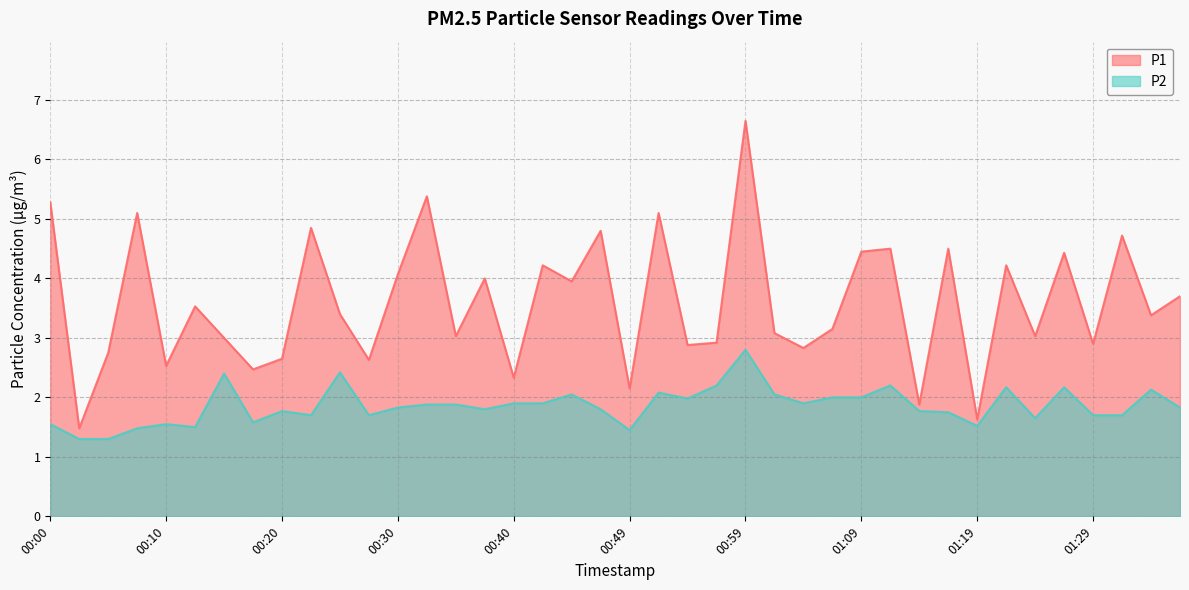

Reading left to right, list all the values displayed in this chart.

P1: 5.3	1.5	2.8	5.1	2.5	3.5	3.0	2.5	2.6	4.8	3.4	2.6	4.1	5.4	3.0	4.0	2.3	4.2	4.0	4.8	2.1	5.1	2.9	2.9	6.7	3.1	2.8	3.1	4.5	4.5	1.9	4.5	1.6	4.2	3.0	4.4	2.9	4.7	3.4	3.7
P2: 1.6	1.3	1.3	1.5	1.6	1.5	2.4	1.6	1.8	1.7	2.4	1.7	1.8	1.9	1.9	1.8	1.9	1.9	2.0	1.8	1.4	2.1	2.0	2.2	2.8	2.0	1.9	2.0	2.0	2.2	1.8	1.8	1.5	2.2	1.6	2.2	1.7	1.7	2.1	1.8